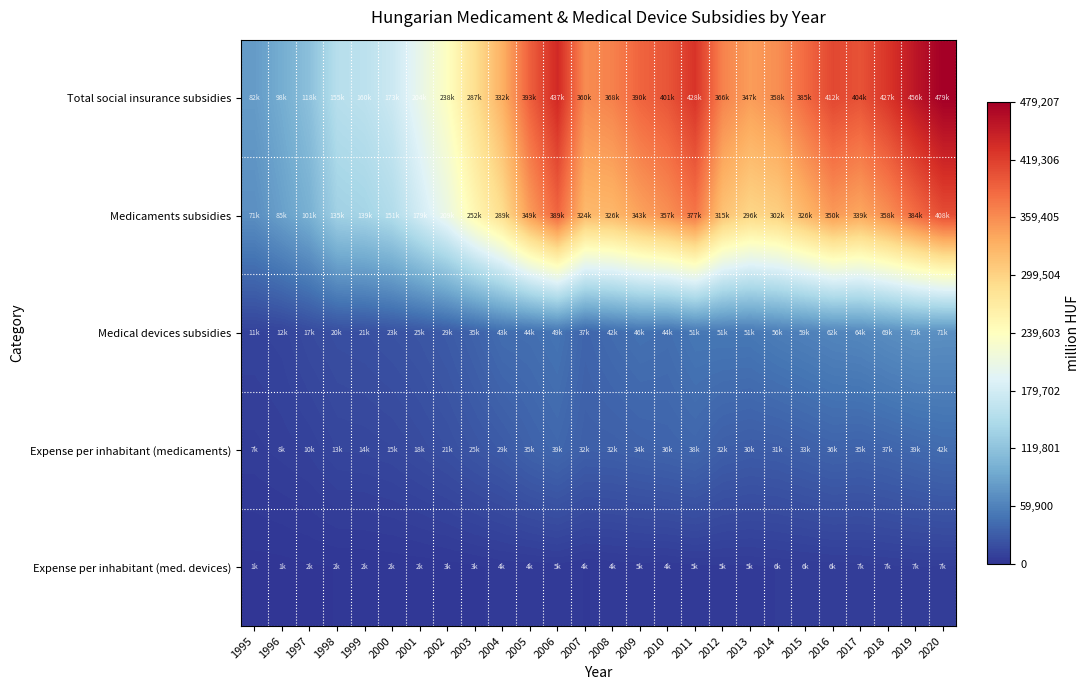

Reading left to right, extract all data points from this chart.

Total social insurance subsidies: 1995=81584.4	1996=97613.2	1997=117657.5	1998=155092.0	1999=160049.5	2000=173421.0	2001=204466.8	2002=237948.3	2003=286775.6	2004=331932.2	2005=393000.8	2006=437238.1	2007=360265.1	2008=367597.0	2009=389527.1	2010=401401.0	2011=427677.3	2012=366433.7	2013=347482.8	2014=358251.7	2015=385231.8	2016=412096.5	2017=403547.5	2018=426851.8	2019=456251.9	2020=479207.8
Medicaments subsidies: 1995=70776.7	1996=85495.0	1997=100875.9	1998=135473.8	1999=139461.0	2000=150753.1	2001=179464.9	2002=209033.1	2003=251818.0	2004=288949.6	2005=348869.1	2006=388710.8	2007=323639.0	2008=325720.3	2009=343174.7	2010=357205.9	2011=376852.2	2012=315129.0	2013=296023.6	2014=302304.0	2015=326242.5	2016=349821.8	2017=339190.7	2018=357803.9	2019=383674.8	2020=407936.7
Medical devices subsidies: 1995=10807.6	1996=12118.1	1997=16781.7	1998=19618.3	1999=20588.5	2000=22667.9	2001=25001.9	2002=28915.2	2003=34957.5	2004=42982.6	2005=44131.7	2006=48527.3	2007=36626.1	2008=41876.7	2009=46352.4	2010=44195.2	2011=50825.1	2012=51304.2	2013=51459.2	2014=55947.7	2015=58989.2	2016=62274.7	2017=64356.8	2018=69047.8	2019=72577.1	2020=71271.0
Expense per inhabitant (medicaments): 1995=6852.3	1996=8291.4	1997=9802.8	1998=13195.6	1999=13622.5	2000=14763.8	2001=17616.1	2002=20576.9	2003=24859.7	2004=28588.6	2005=34585.8	2006=38595.6	2007=32184.4	2008=32448.1	2009=34239.9	2010=35720.5	2011=37841.0	2012=31765.9	2013=29922.3	2014=30639.5	2015=33144.5	2016=35645.1	2017=34653.9	2018=36601.9	2019=39266.1	2020=41839.0
Expense per inhabitant (med. devices): 1995=1046.3	1996=1175.2	1997=1630.8	1998=1910.9	1999=2011.1	2000=2220.0	2001=2454.2	2002=2846.4	2003=3451.0	2004=4252.7	2005=4375.1	2006=4818.3	2007=3642.3	2008=4171.7	2009=4624.8	2010=4419.5	2011=5103.5	2012=5171.6	2013=5201.5	2014=5670.5	2015=5993.0	2016=6345.5	2017=6575.1	2018=7063.3	2019=7427.7	2020=7309.7